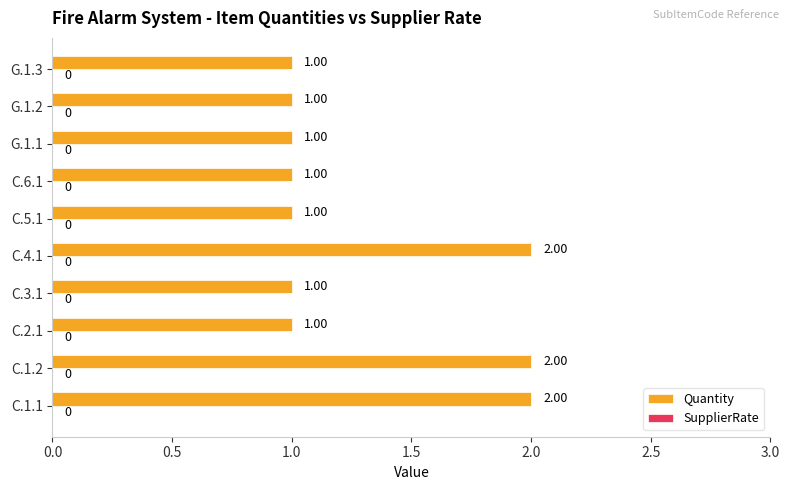

Approximately how many times larger is the value at C.3.1 compared to C.2.1?

1.0